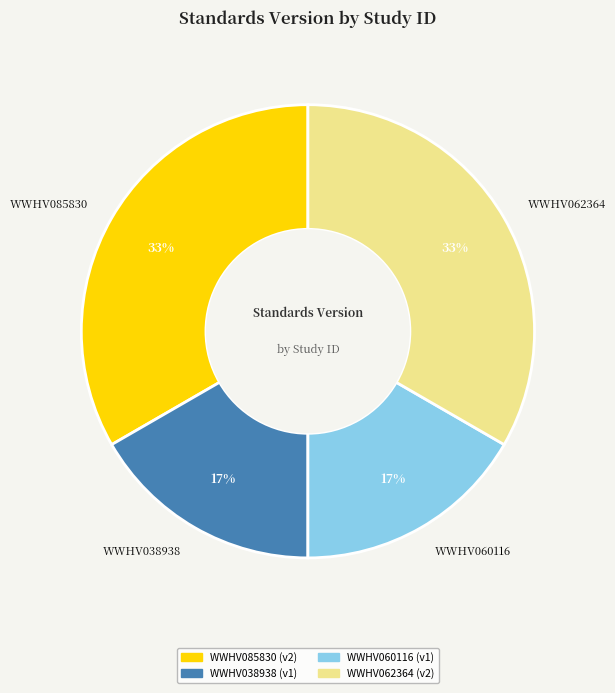

Is the sum of WWHV060116 and WWHV038938 greater than half?

No